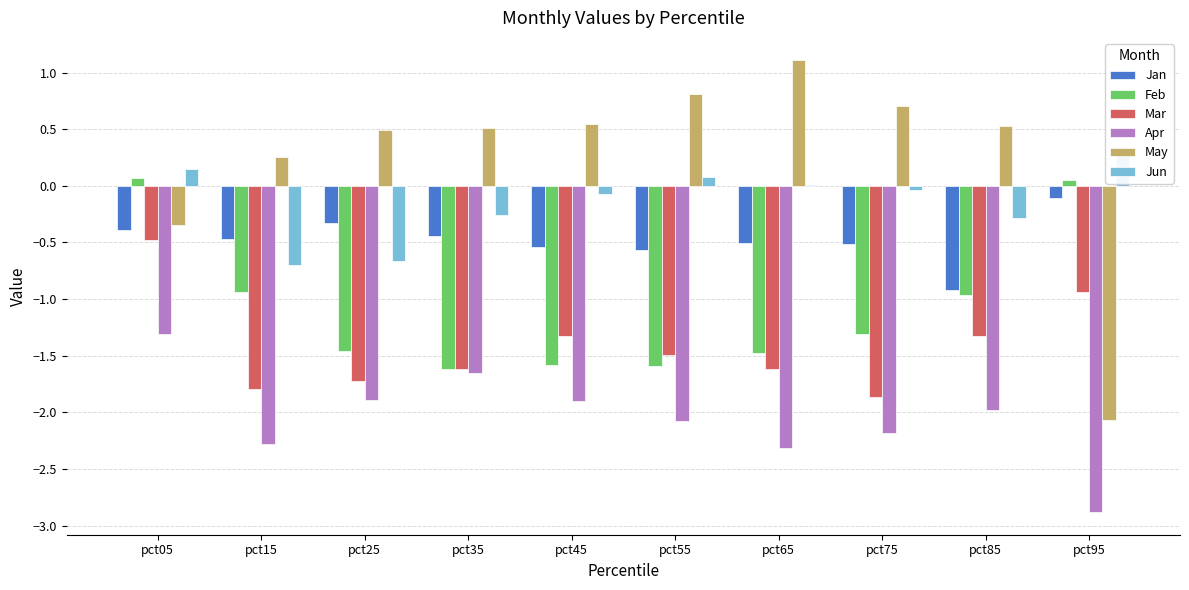

Reading left to right, list all the values displayed in this chart.

Jan: -0.4	-0.5	-0.3	-0.4	-0.5	-0.6	-0.5	-0.5	-0.9	-0.1
Feb: 0.1	-0.9	-1.5	-1.6	-1.6	-1.6	-1.5	-1.3	-1.0	0.1
Mar: -0.5	-1.8	-1.7	-1.6	-1.3	-1.5	-1.6	-1.9	-1.3	-0.9
Apr: -1.3	-2.3	-1.9	-1.6	-1.9	-2.1	-2.3	-2.2	-2.0	-2.9
May: -0.3	0.3	0.5	0.5	0.5	0.8	1.1	0.7	0.5	-2.1
Jun: 0.1	-0.7	-0.7	-0.3	-0.1	0.1	0.0	-0.0	-0.3	0.3